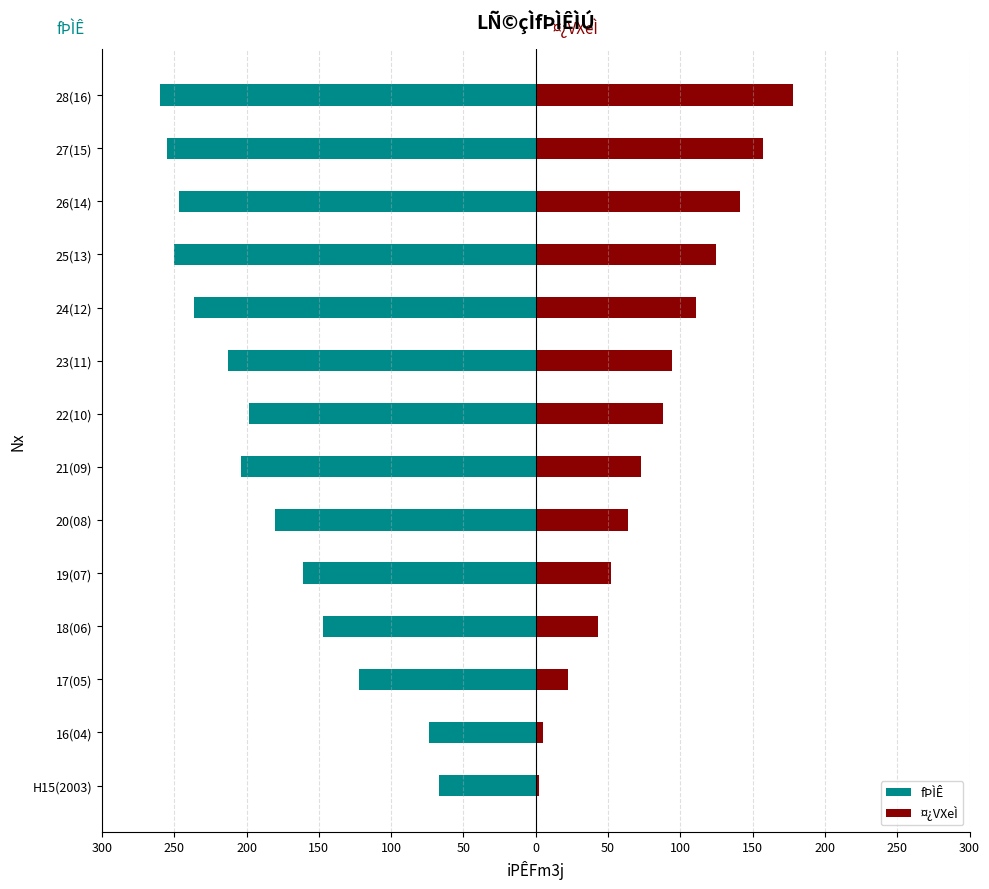

How many bars are there in total?

28